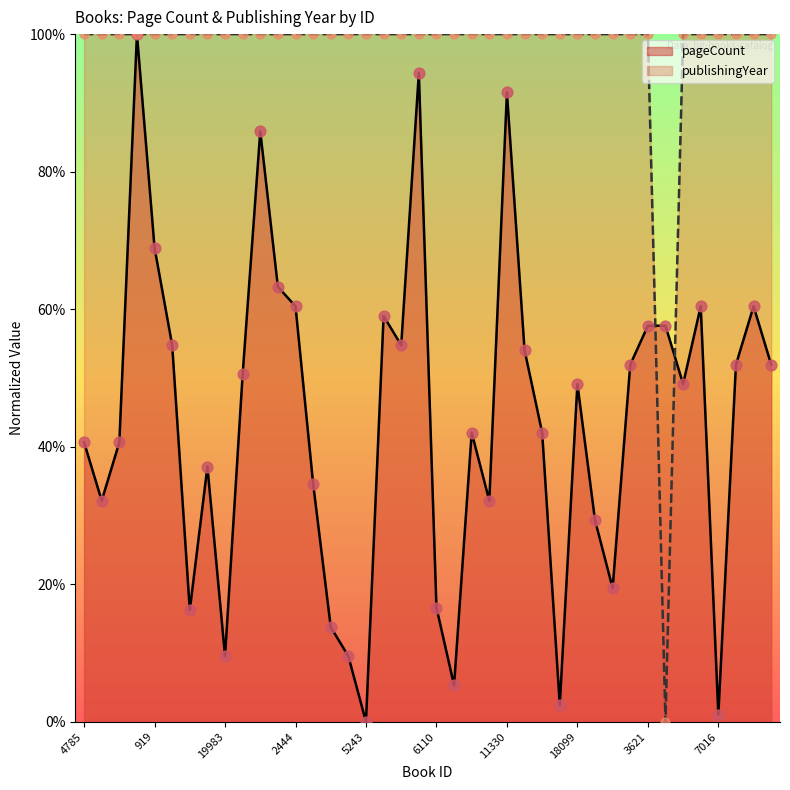

Which series reaches the minimum Y coordinate?

pageCount